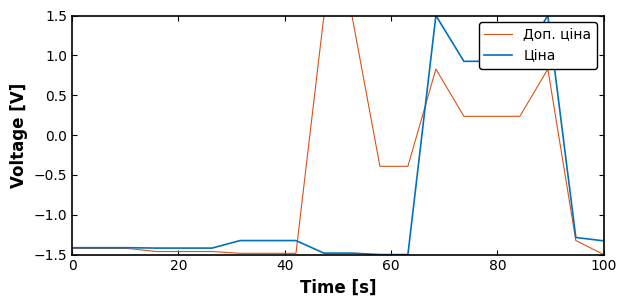

Which series has the largest total across all categories?

Доп. ціна